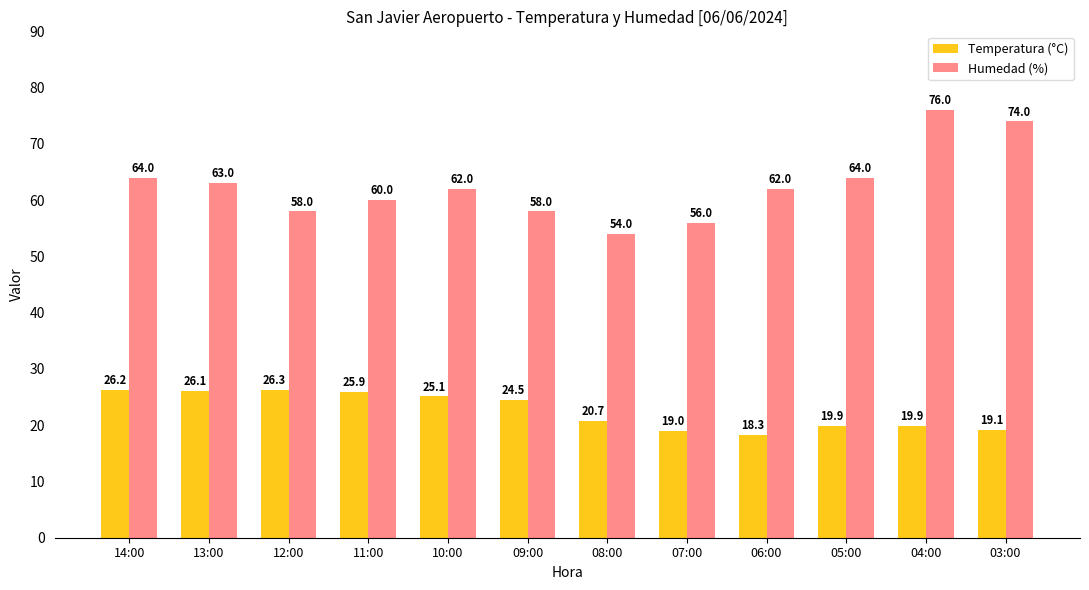

Reading right to left, transcribe all the data shown in this chart.

Temperatura (°C): 03:00=19.1	04:00=19.9	05:00=19.9	06:00=18.3	07:00=19.0	08:00=20.7	09:00=24.5	10:00=25.1	11:00=25.9	12:00=26.3	13:00=26.1	14:00=26.2
Humedad (%): 03:00=74.0	04:00=76.0	05:00=64.0	06:00=62.0	07:00=56.0	08:00=54.0	09:00=58.0	10:00=62.0	11:00=60.0	12:00=58.0	13:00=63.0	14:00=64.0